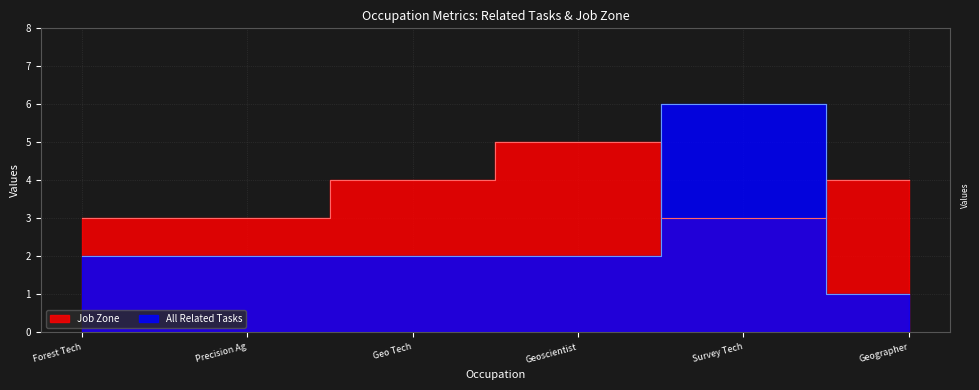

What is the smallest value displayed?

1